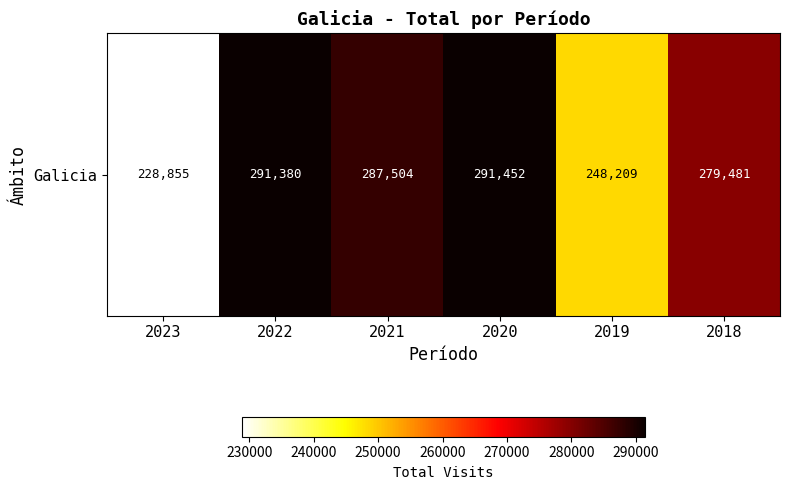

Where is the data nearest to the value 260153?

2019